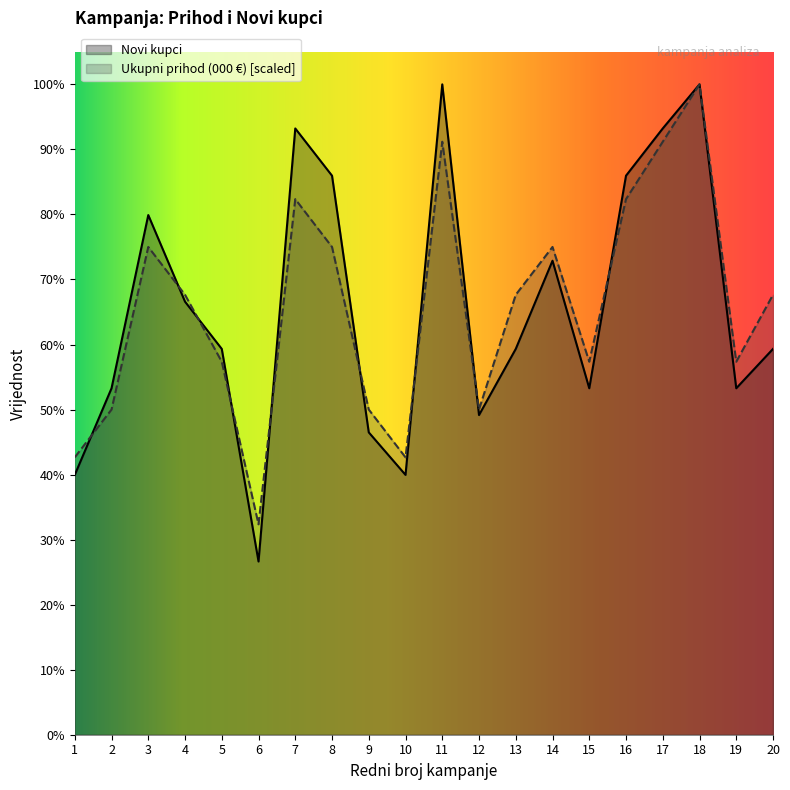

The Novi kupci series shows 203.0 at 12. True or false?

True